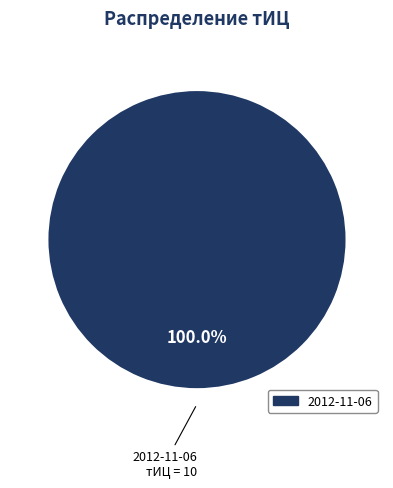

Is it true that 2012-11-06 is 100% of the pie?

True